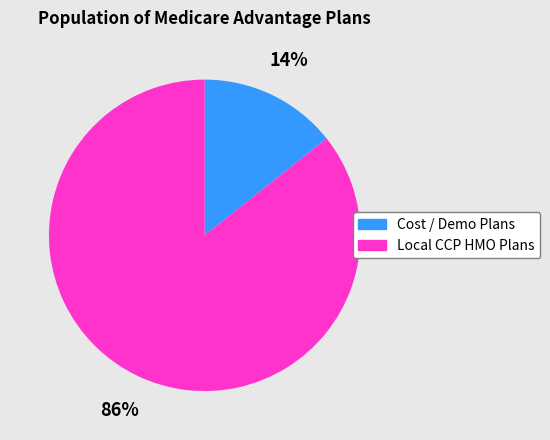

Which slice is the smallest?

Cost / Demo Plans